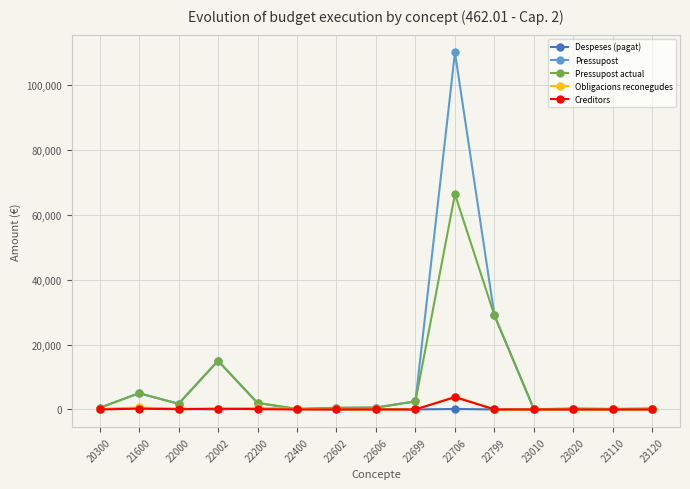

How many series are shown in this chart?

5